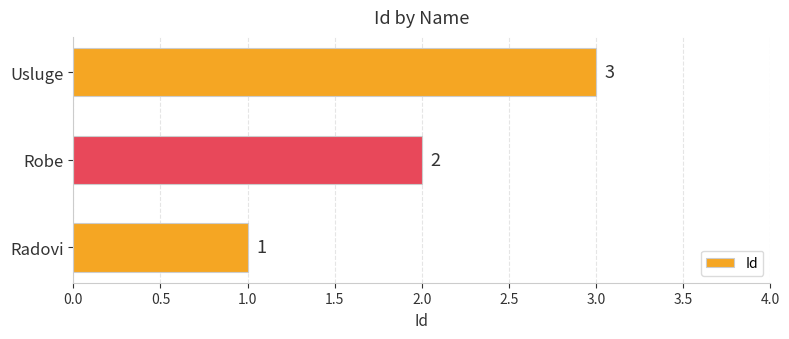

How many data points are less than 2?

1